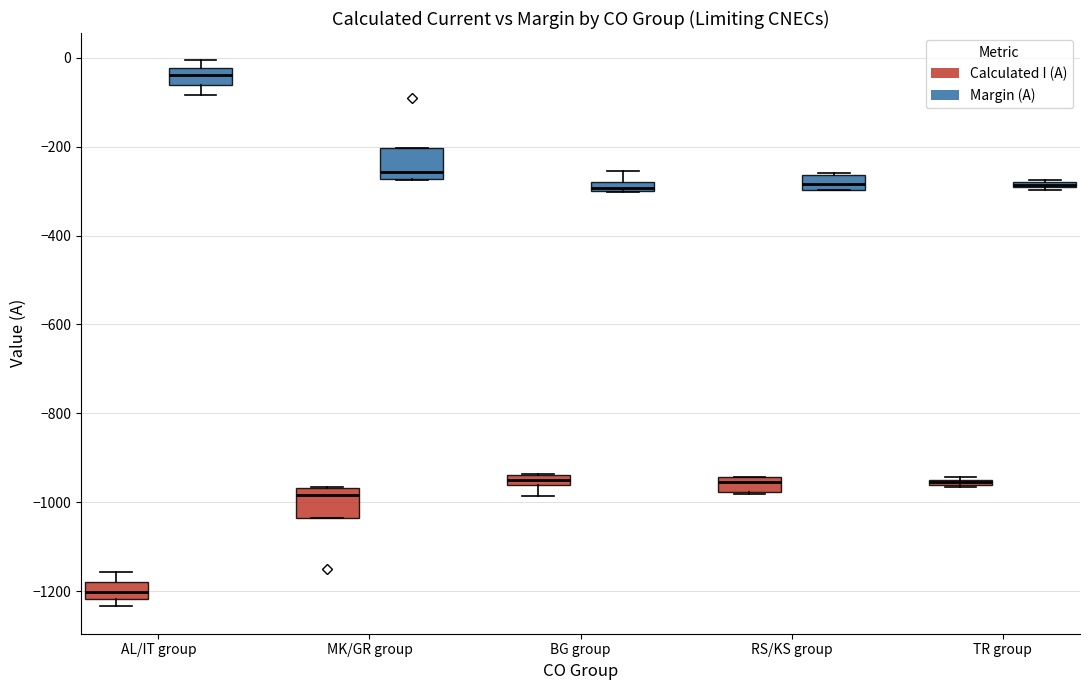

Where is the upper edge of the box for TR group (Margin (A)) on the y-axis? The values are not printed on the chart, so give them approximately, as read against the axis.

-280